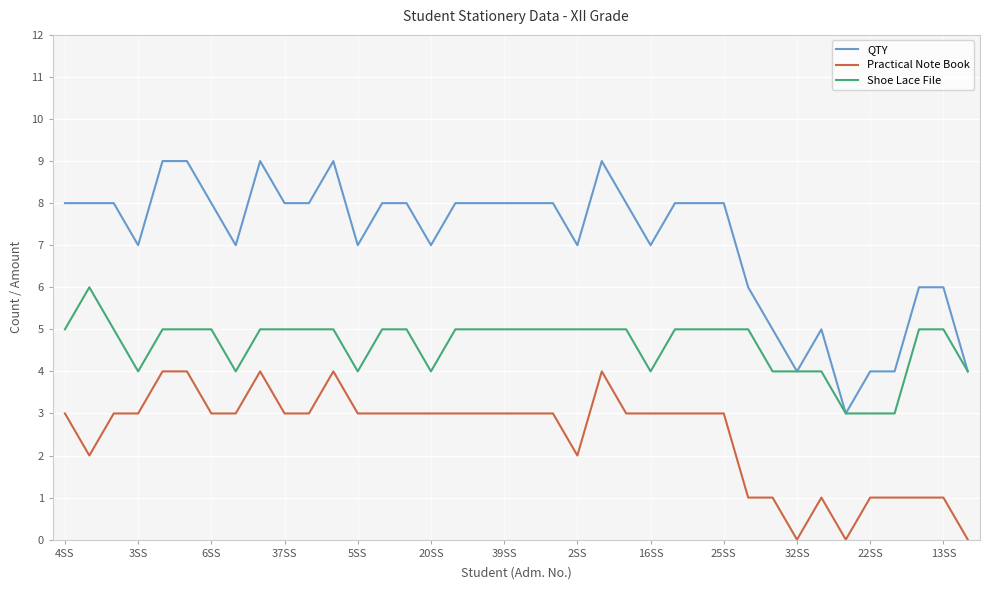

How many series are shown in this chart?

3